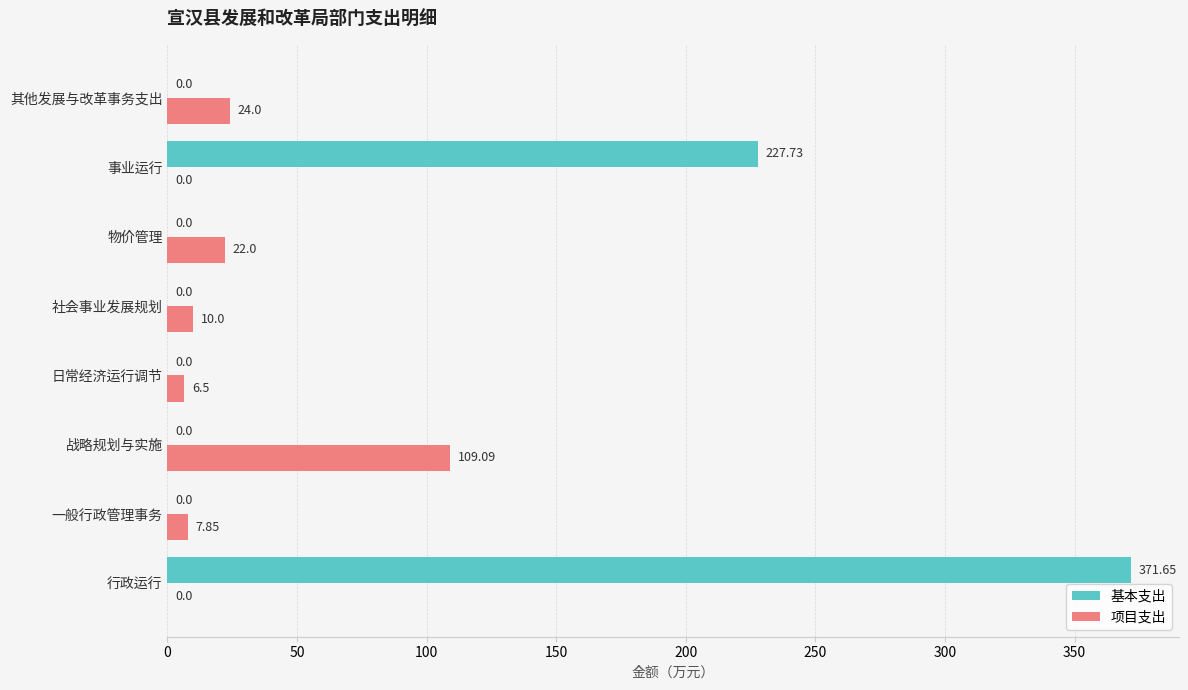

How many data points does each series have?

8